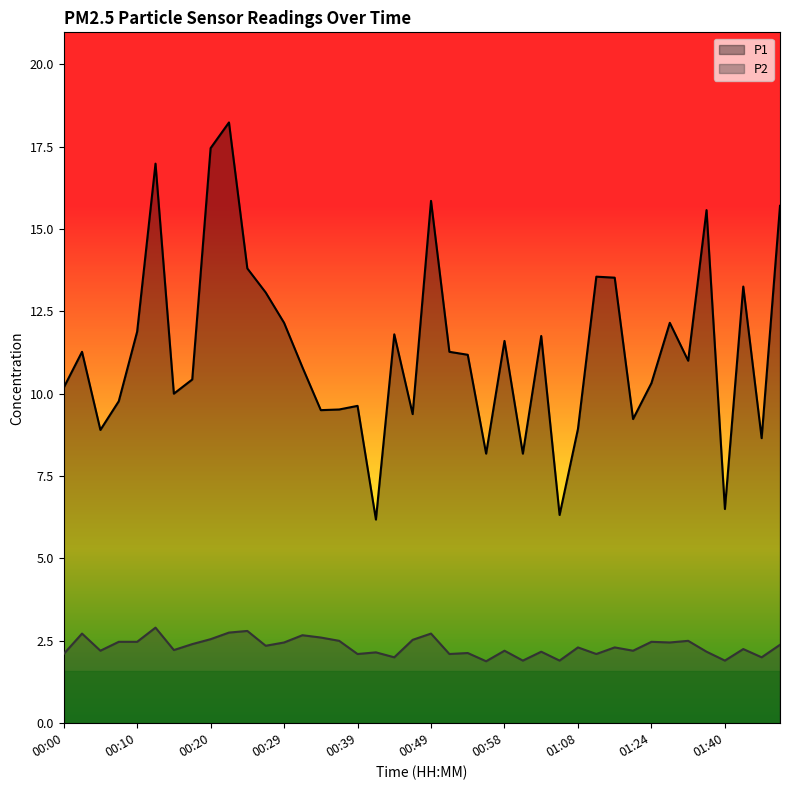

What is the lowest value of the P1 series?

6.2